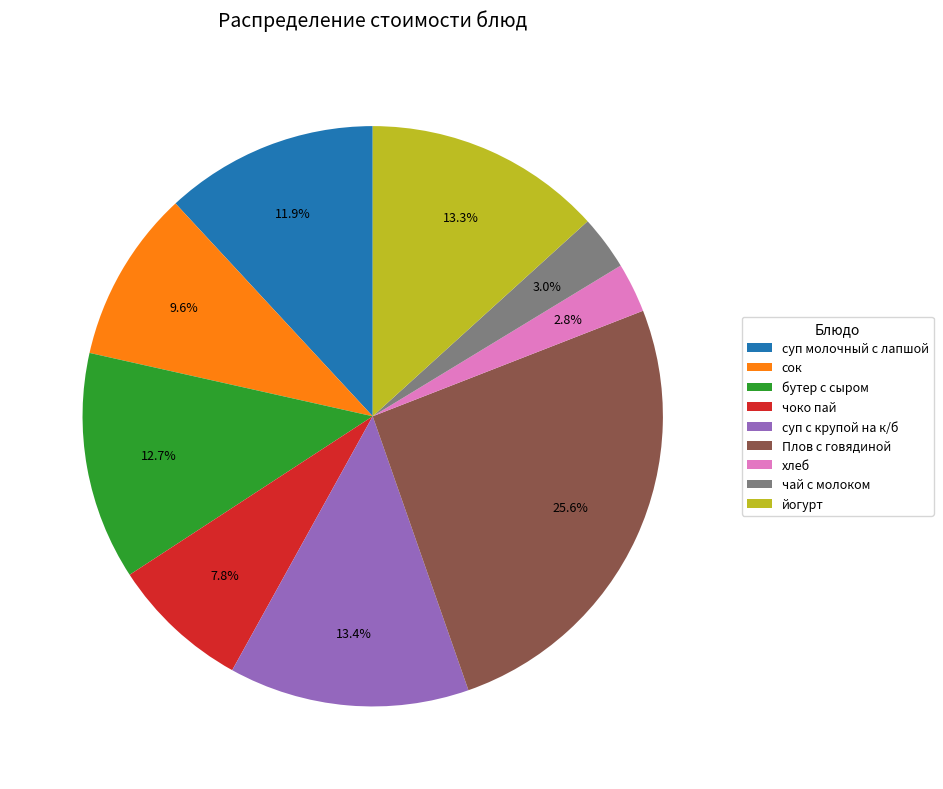

Does чоко пай account for over 50% of the chart?

No